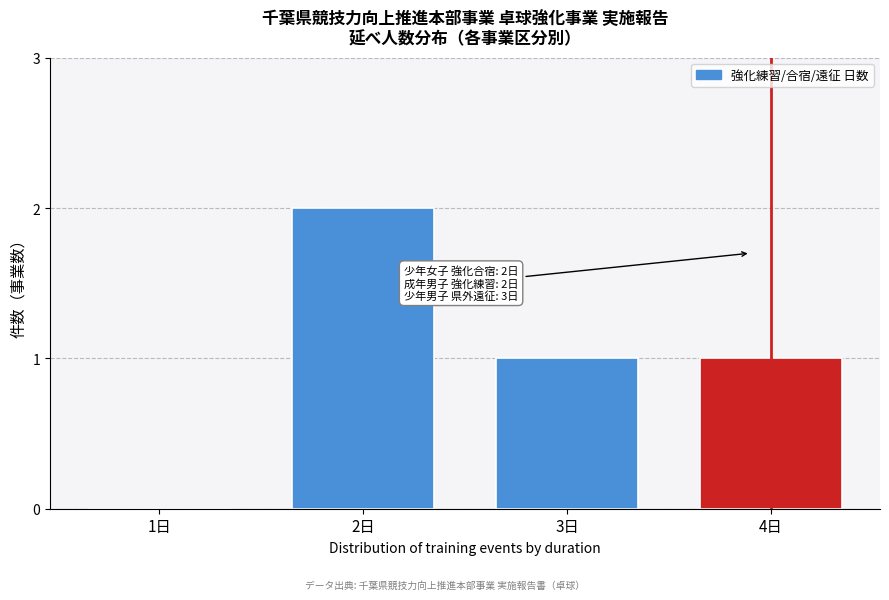

Reading left to right, list all the values displayed in this chart.

1日=0	2日=2	3日=1	4日=1